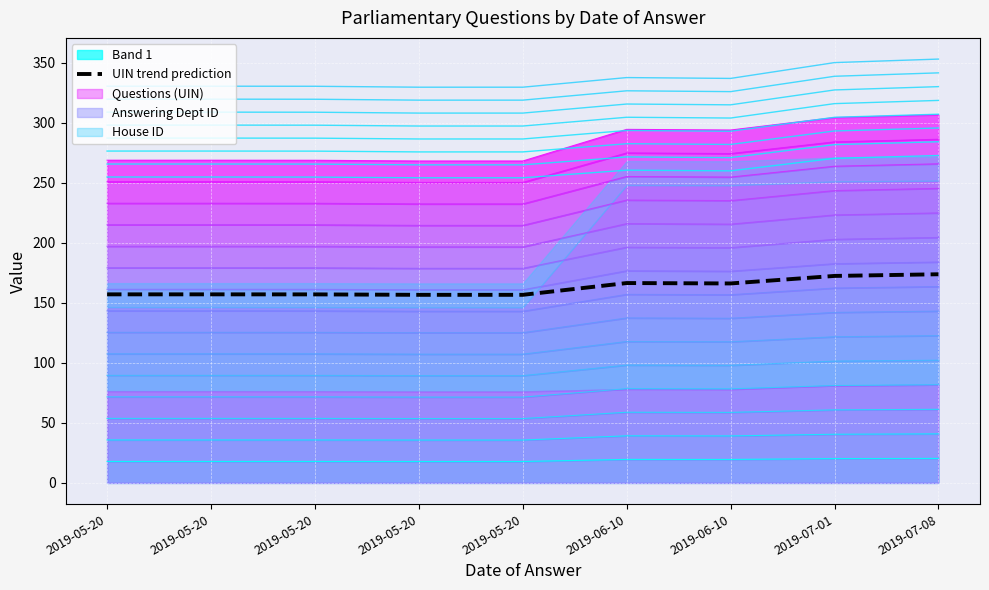

How many interior local valleys (lower than both neighbors) does the data have?

2